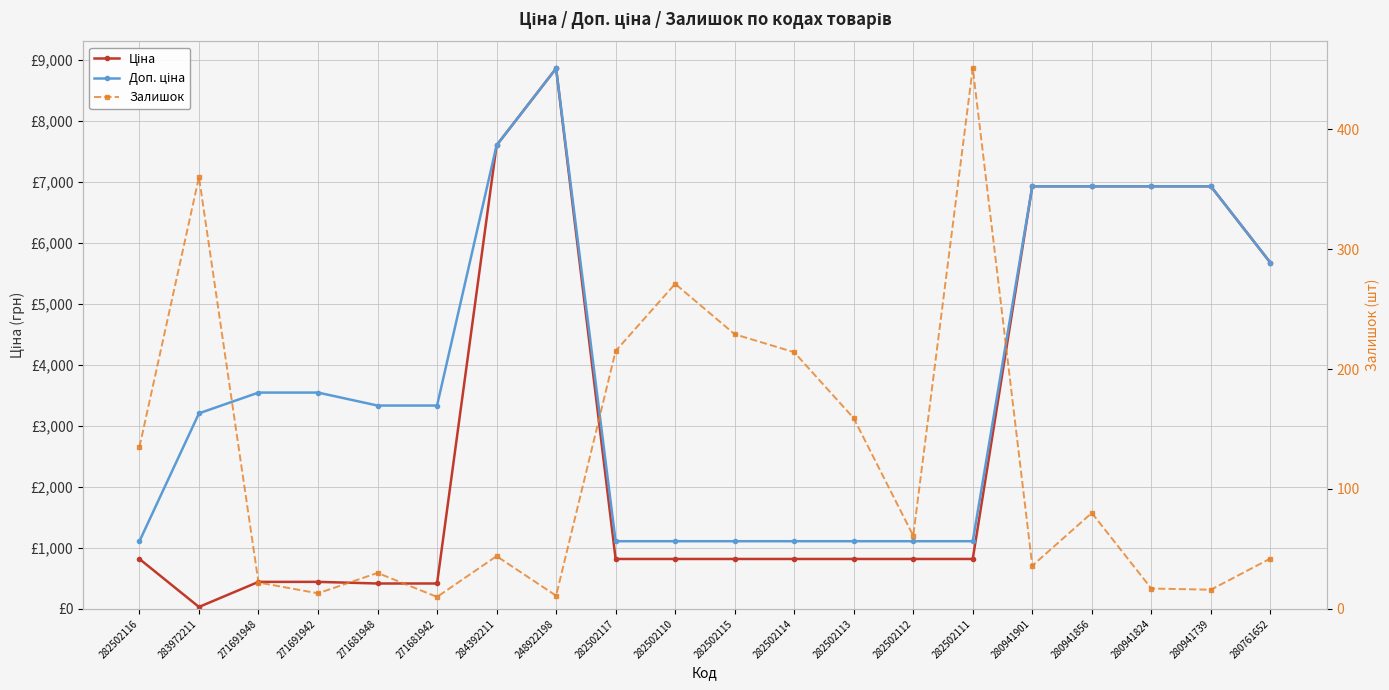

Reading right to left, transcribe all the data shown in this chart.

Ціна: 280761652=5673.8	280941739=6925.7	280941824=6925.7	280941856=6925.7	280941901=6925.7	282502111=818.5	282502112=818.5	282502113=818.5	282502114=818.5	282502115=818.5	282502110=818.5	282502117=818.5	248922198=8856.7	284392211=7596.5	271681942=416.6	271681948=416.6	271691942=443.1	271691948=443.1	283972211=32.0	282502116=818.5
Доп. ціна: 280761652=5673.8	280941739=6925.7	280941824=6925.7	280941856=6925.7	280941901=6925.7	282502111=1109.2	282502112=1109.2	282502113=1109.2	282502114=1109.2	282502115=1109.2	282502110=1109.2	282502117=1109.2	248922198=8856.7	284392211=7596.5	271681942=3332.5	271681948=3332.5	271691942=3545.0	271691948=3545.0	283972211=3205.0	282502116=1109.2
Залишок: 280761652=42.0	280941739=16.0	280941824=17.0	280941856=80.0	280941901=36.0	282502111=451.0	282502112=61.0	282502113=159.0	282502114=214.0	282502115=229.0	282502110=271.0	282502117=215.0	248922198=11.0	284392211=44.0	271681942=10.0	271681948=30.0	271691942=13.0	271691948=22.0	283972211=360.0	282502116=135.0